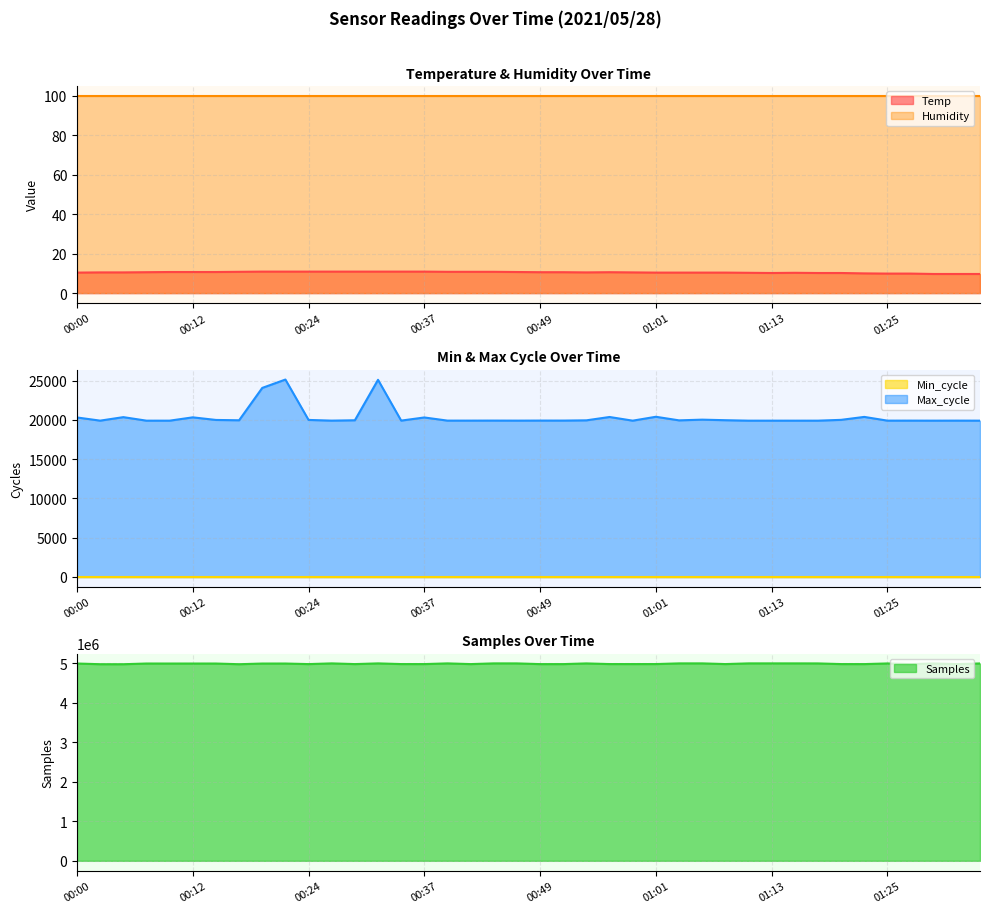

Does the chart display data point markers on the line(s)?

No